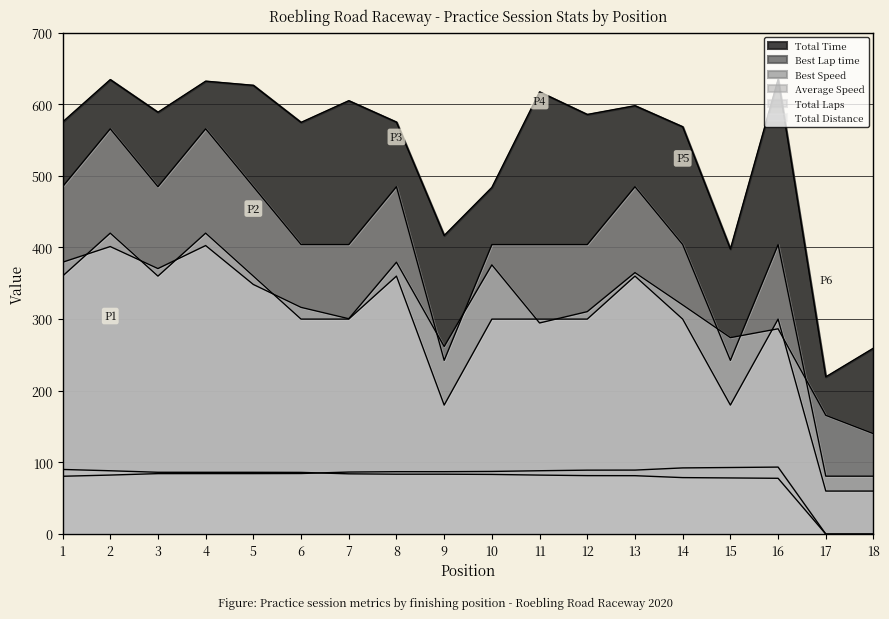

How many data points in Average Speed are above 319?

9